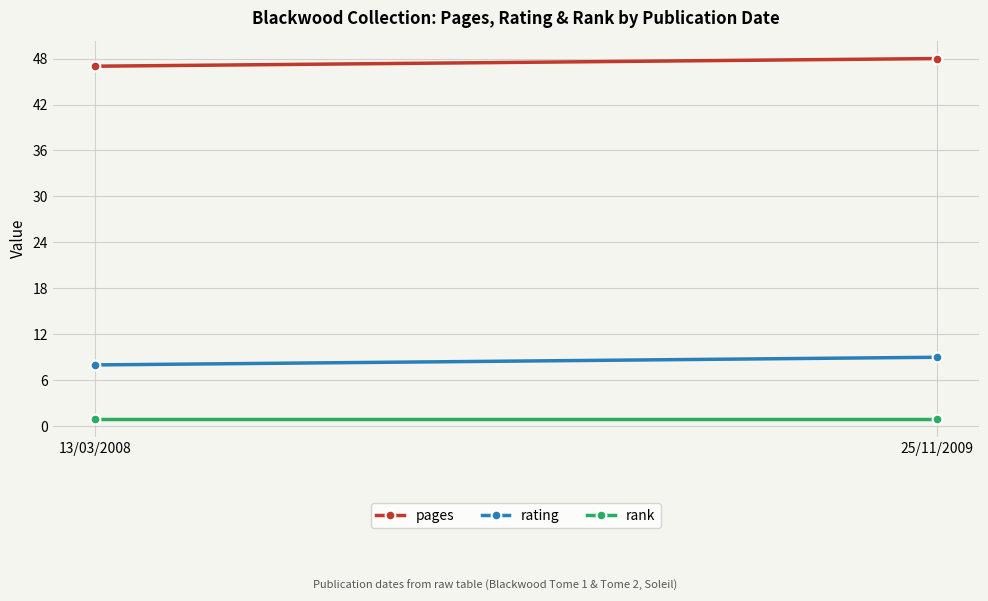

Count the number of categories in the chart.

2